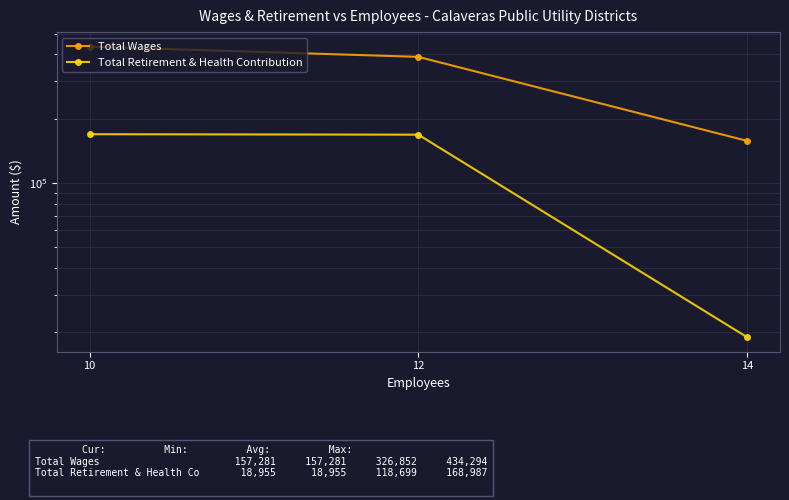

Reading right to left, extract all data points from this chart.

Total Wages: 14=157281	12=388980	10=434294
Total Retirement & Health Contribution: 14=18955	12=168154	10=168987